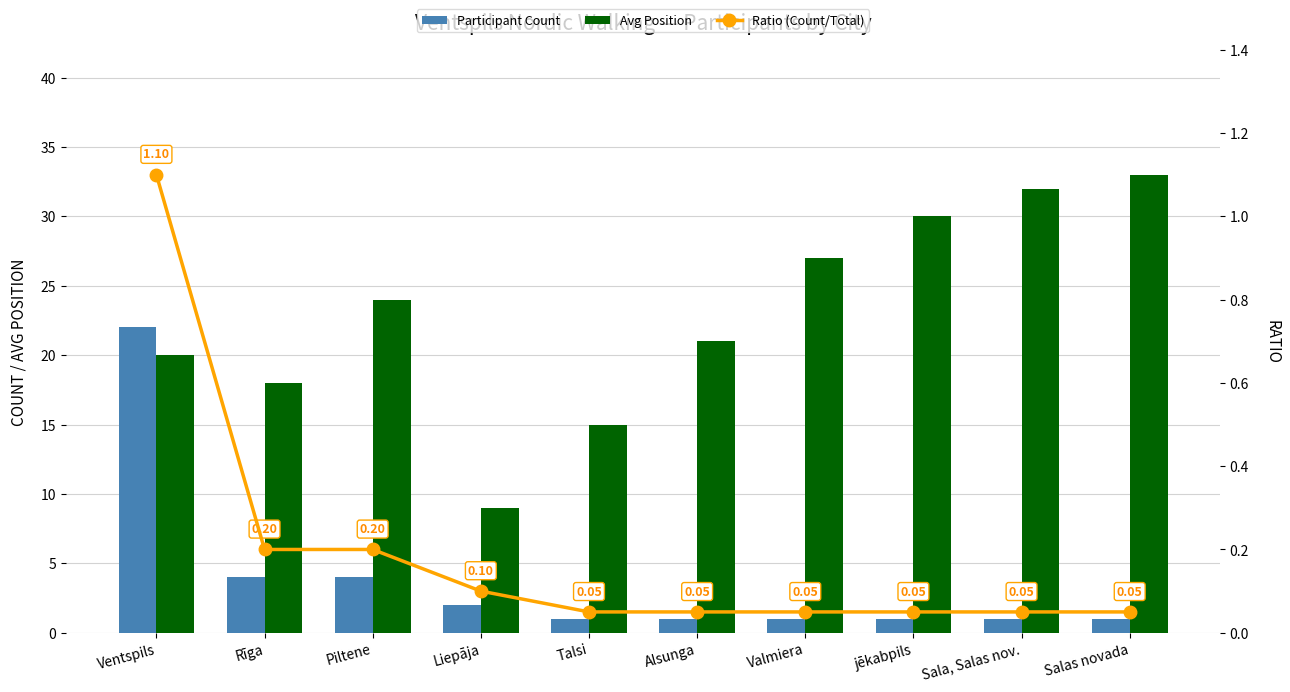

What is the label of the 10th bar from the right?

Ventspils